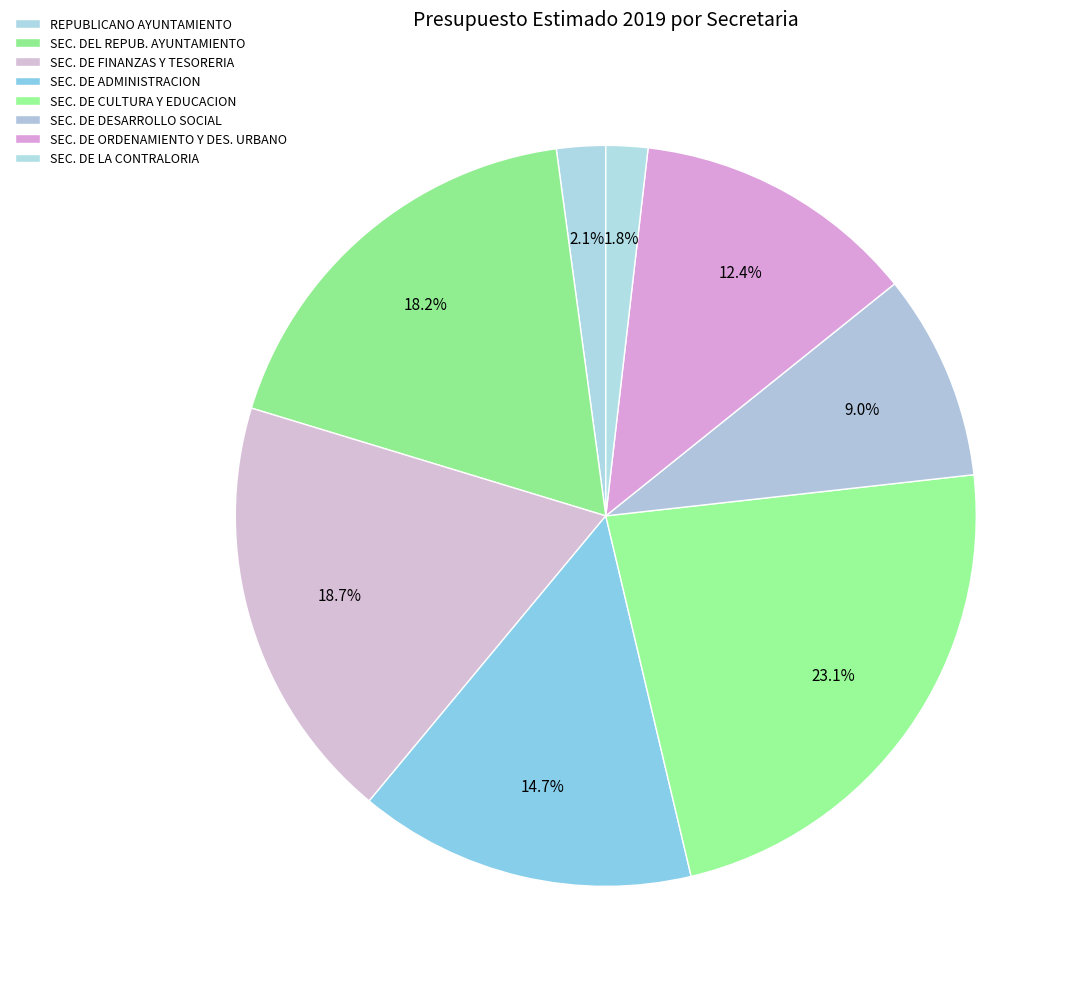

What is the total percentage of SEC. DE DESARROLLO SOCIAL and REPUBLICANO AYUNTAMIENTO?

11.1%